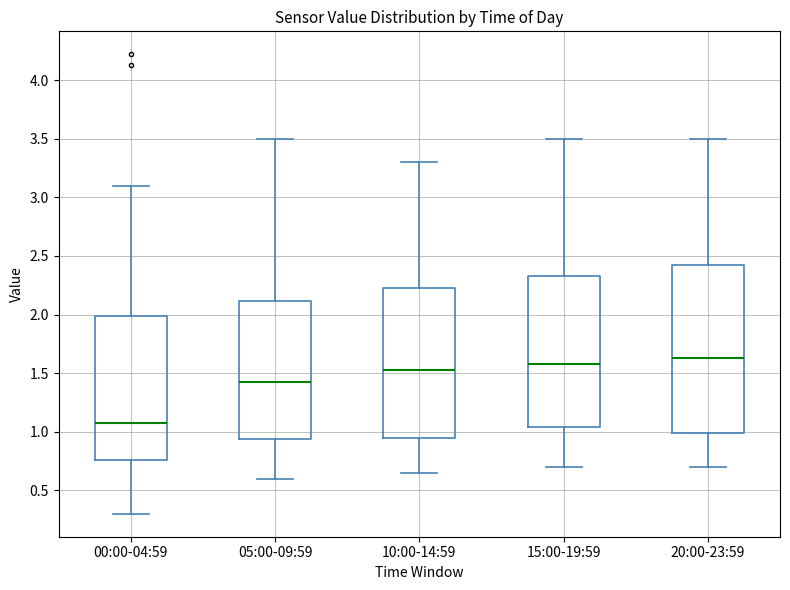

Reading left to right, transcribe this box plot: for each box, give where its median line is, the range the box spans, and where its two whiskers end, as read against the y-axis. The values are not printed on the chart, so give them approximately, as read against the axis.

00:00-04:59: median 1.10, box 0.75 to 2.00, whiskers 0.30 to 3.10
05:00-09:59: median 1.45, box 0.95 to 2.10, whiskers 0.60 to 3.50
10:00-14:59: median 1.55, box 0.95 to 2.25, whiskers 0.65 to 3.30
15:00-19:59: median 1.60, box 1.05 to 2.35, whiskers 0.70 to 3.50
20:00-23:59: median 1.65, box 1.00 to 2.45, whiskers 0.70 to 3.50